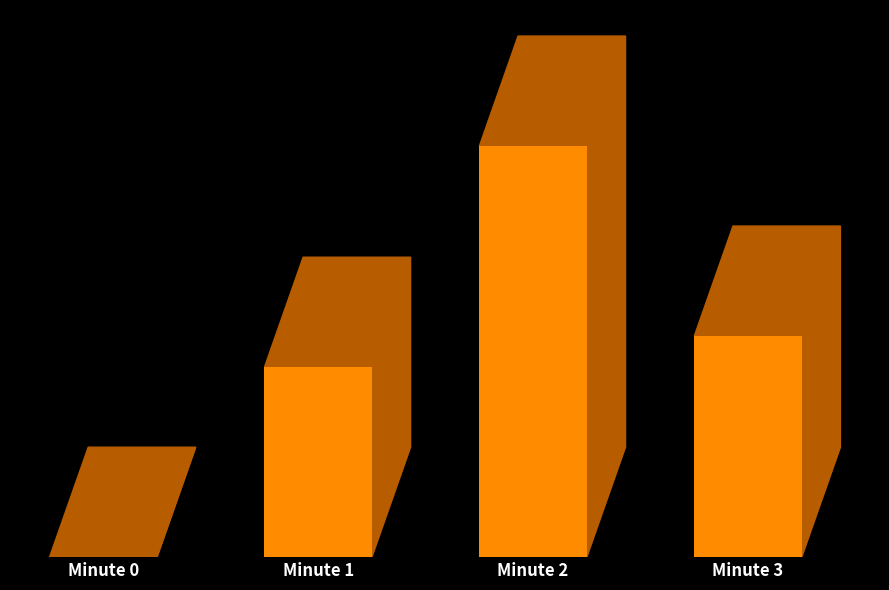

True or false: the data shows 0.4 at Minute 0.

False